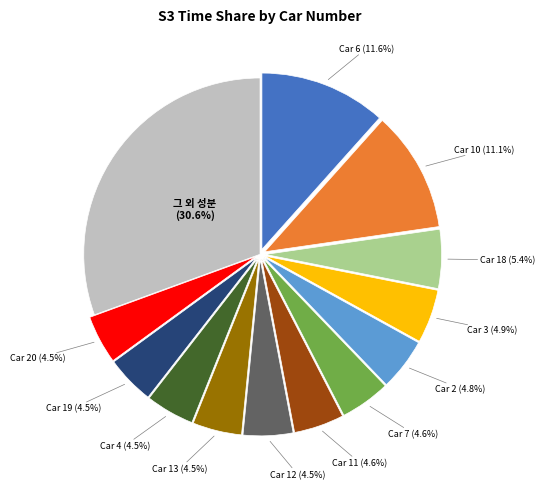

Does any single category account for the majority?

No